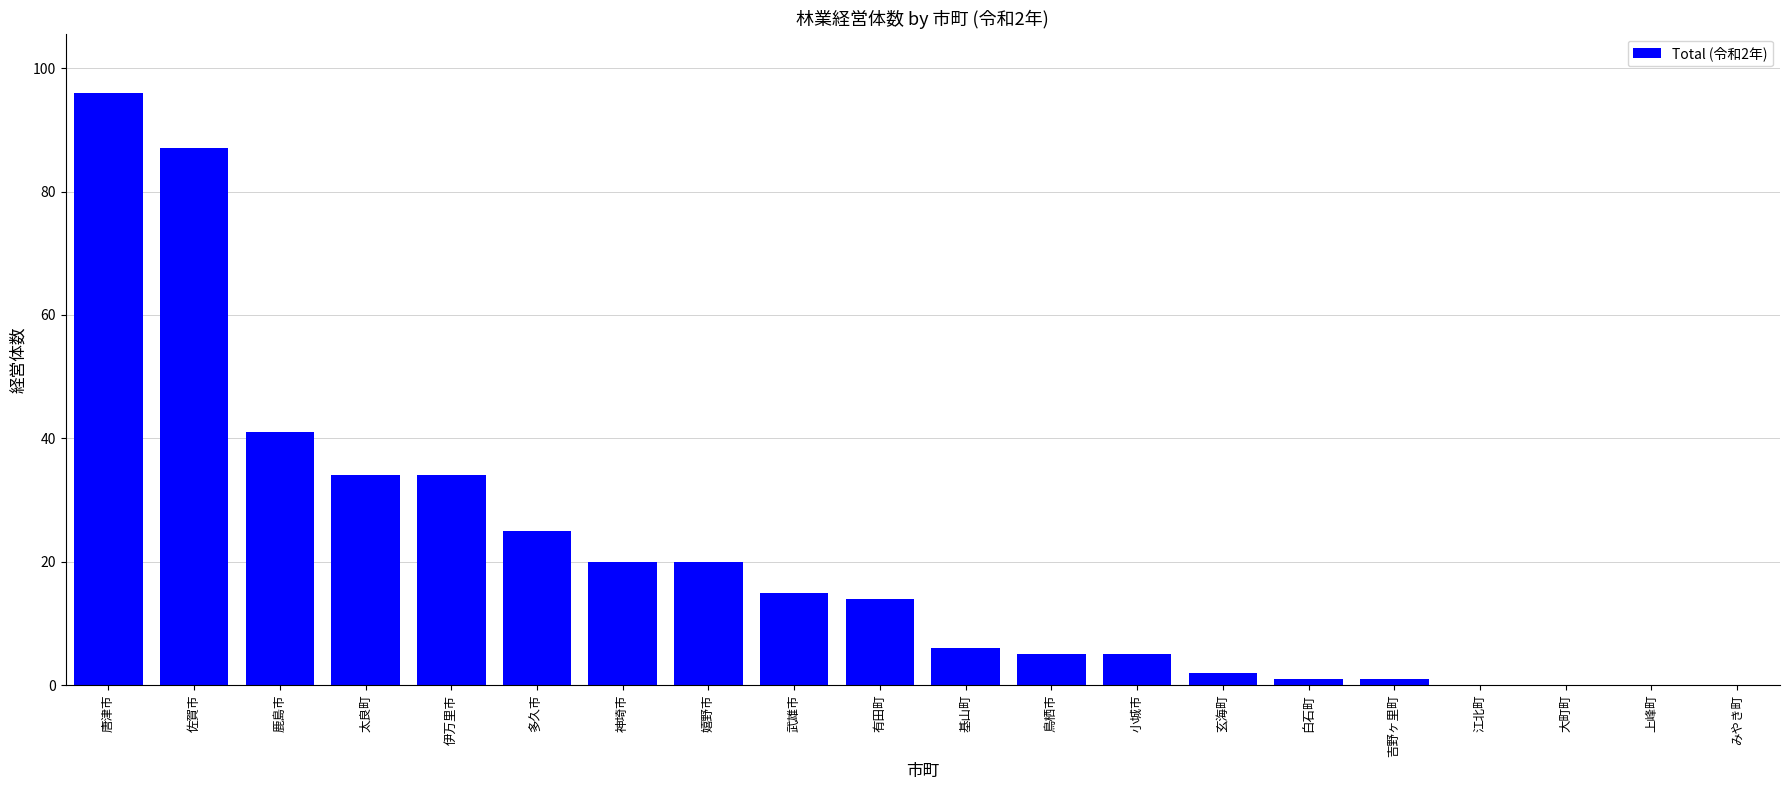

True or false: the data shows 20 at 神埼市.

True